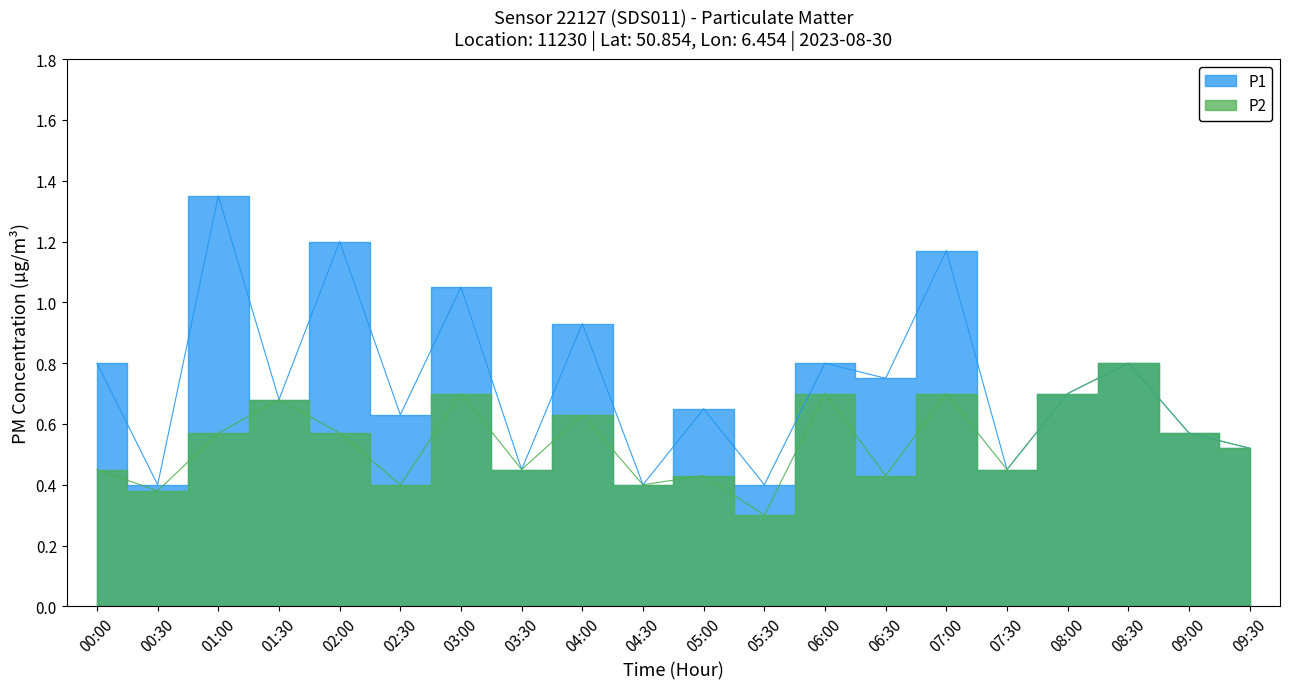

List the series in order of their peak value, highest first.

P1, P2